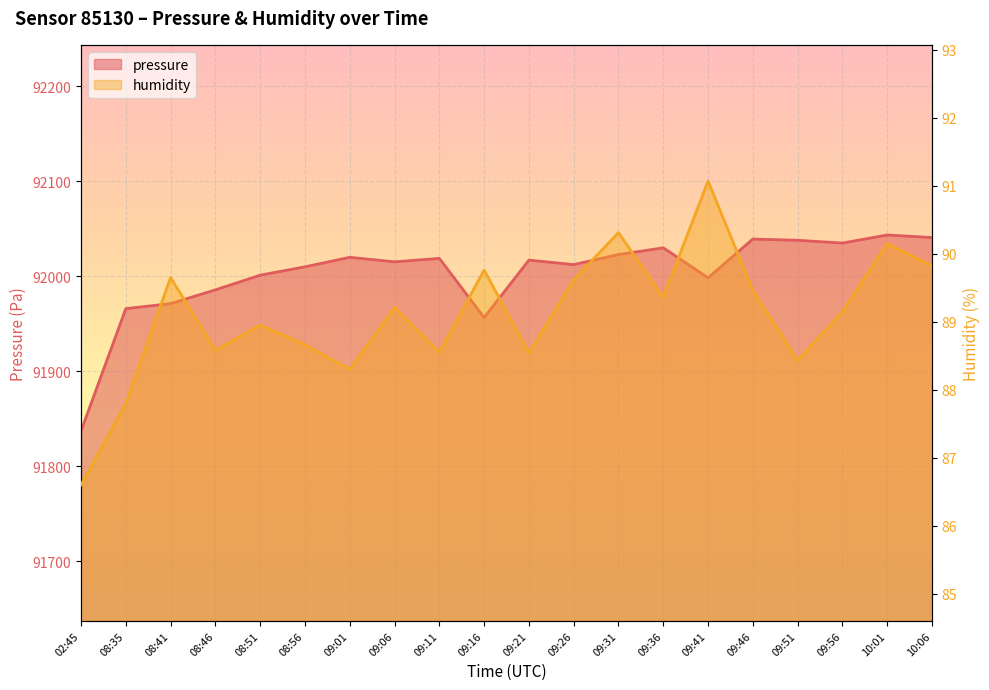

At which category is the sum across all series the highest?

10:01